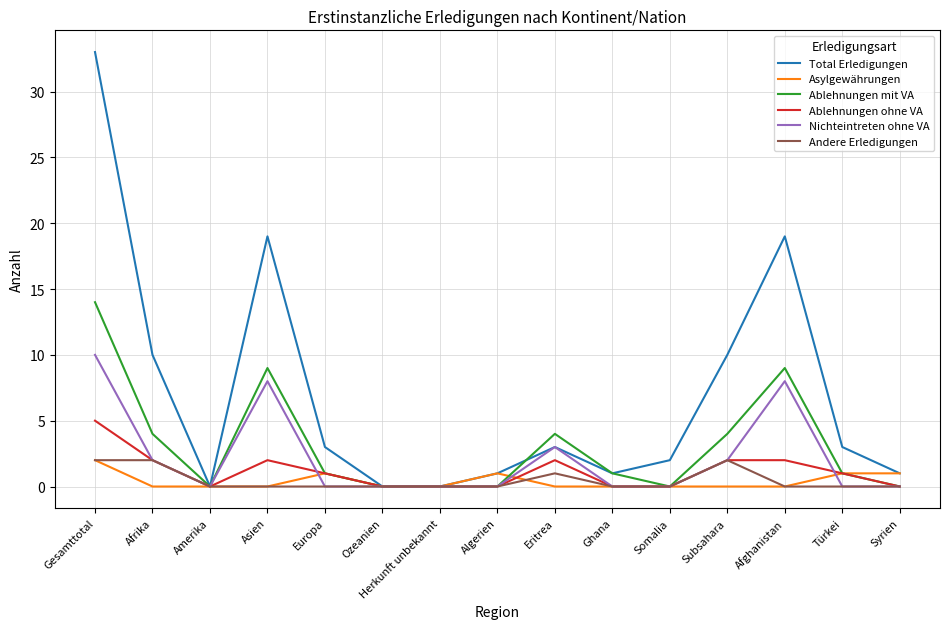

Which series has the widest spread of values?

Total Erledigungen